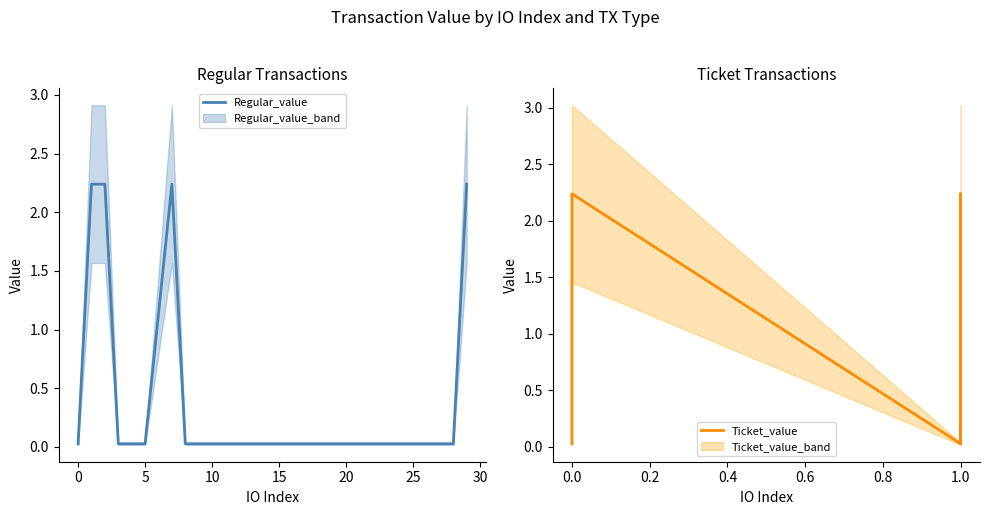

Which has a higher value, 9 or 4?

4